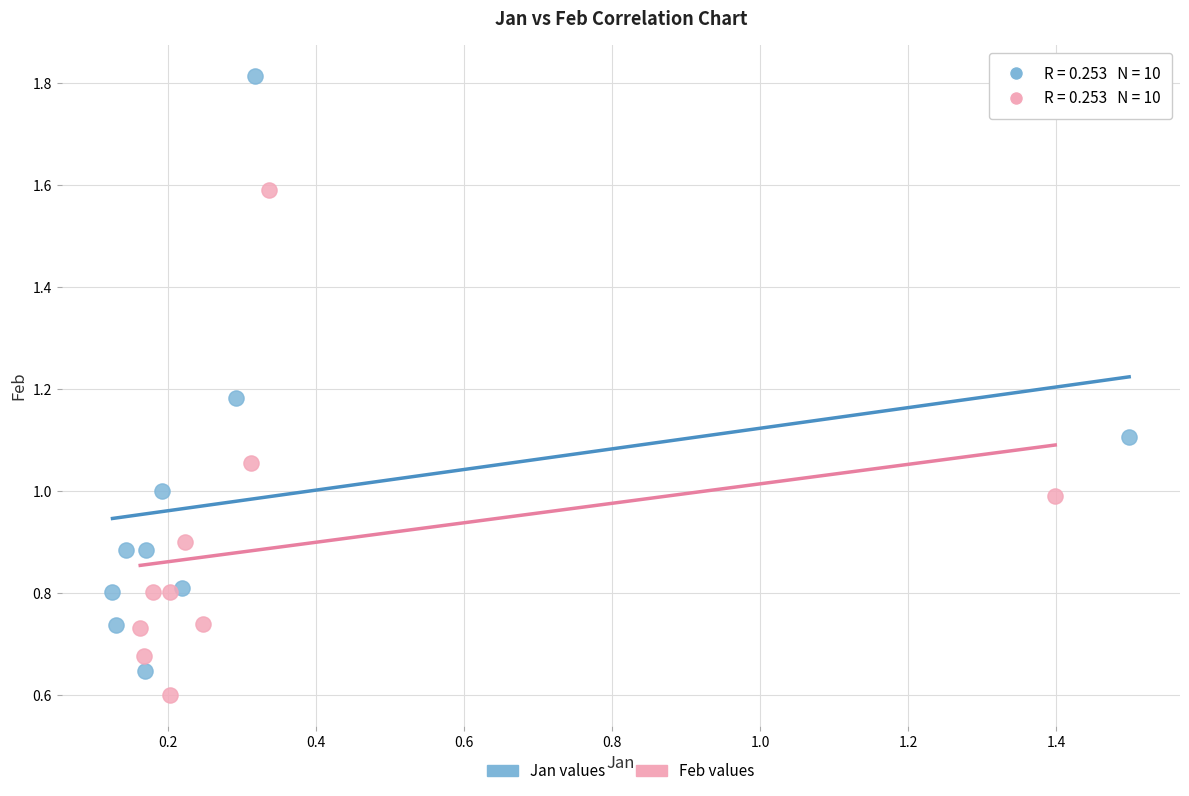

Which series has the largest Y range (max minus min)?

Jan values